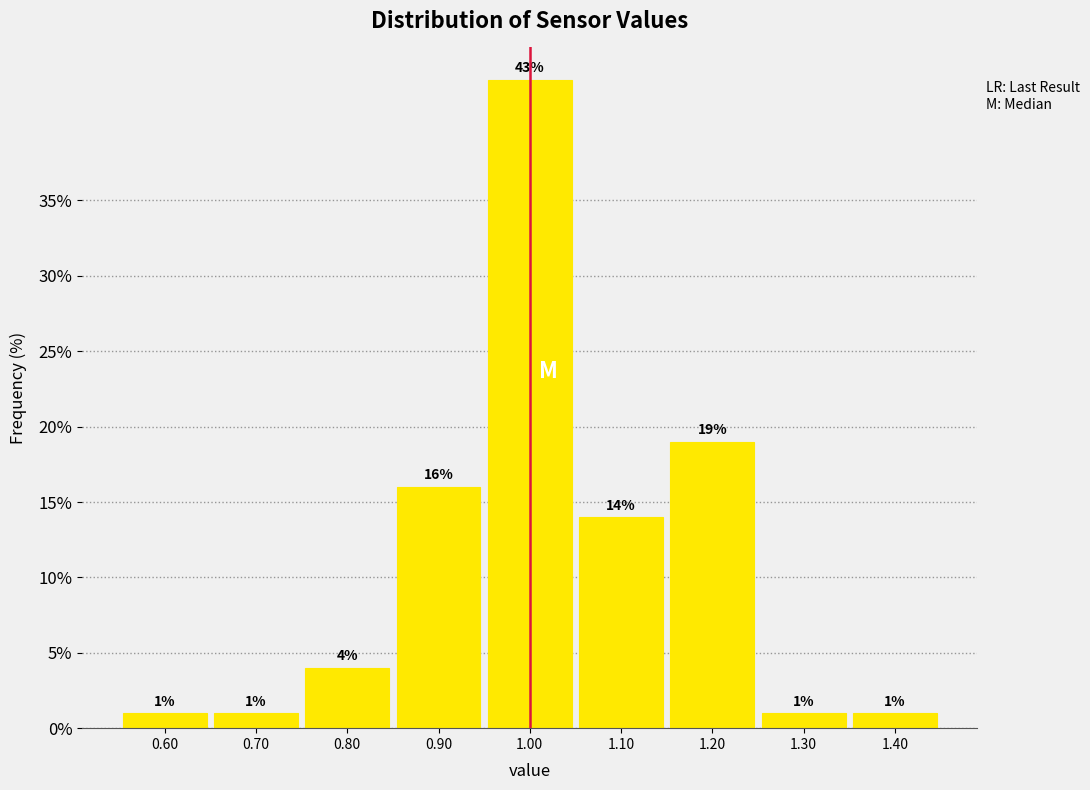

Over which range of the x-axis is the bar tallest?

0.95 to 1.05